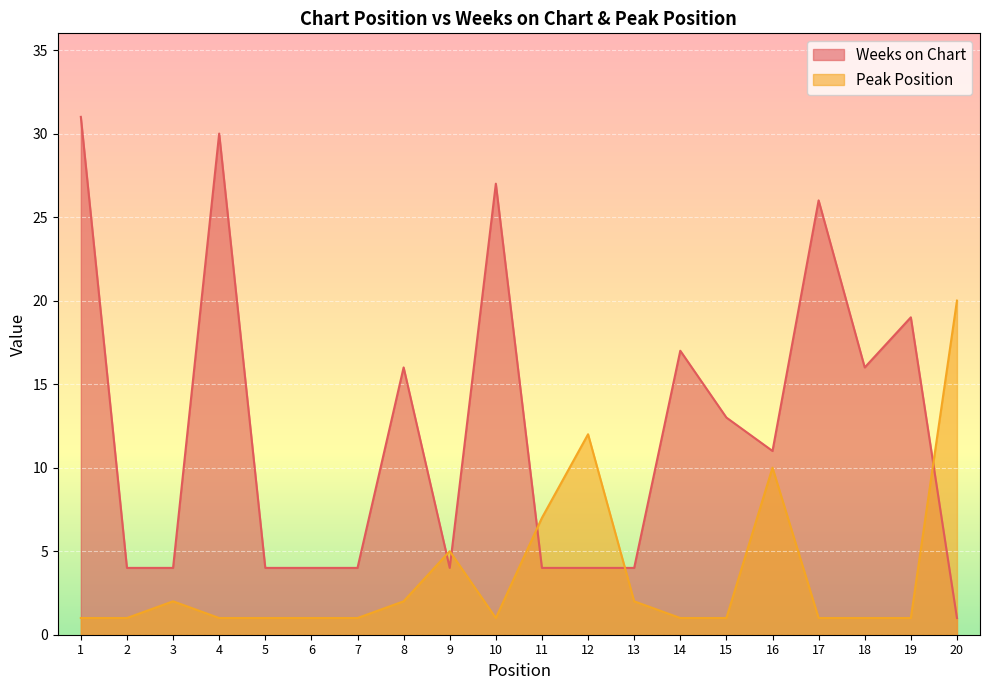

Which series ends up on top after the final intersection of Peak Position and Weeks on Chart?

Peak Position